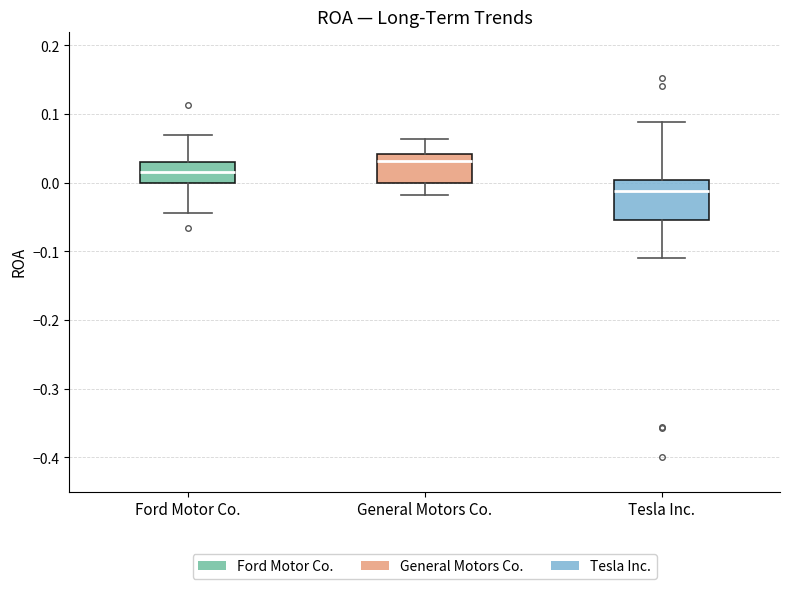

Where does the median line of the box for Ford Motor Co. sit on the y-axis? The values are not printed on the chart, so give them approximately, as read against the axis.

0.02